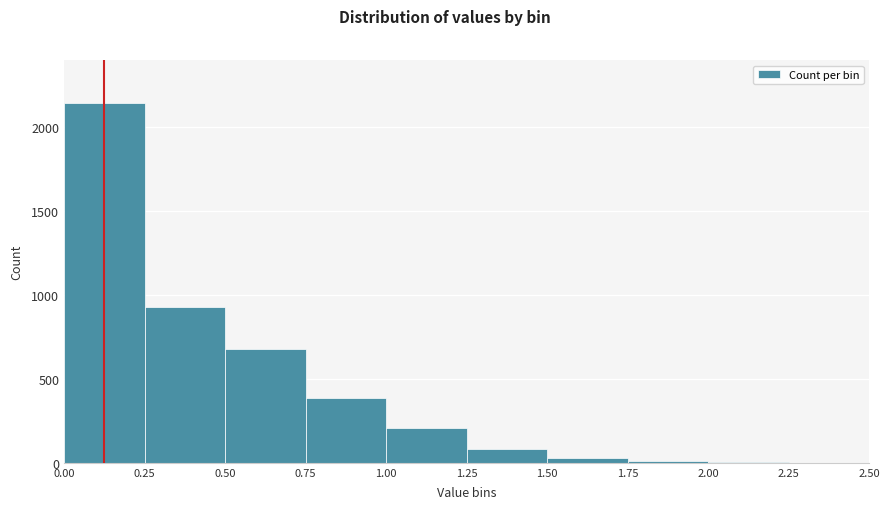

Reading left to right, list every bar in this chart as the range it spans on the x-axis followed by its height. The values are not printed on the chart, so give them approximately, as read against the axis.

0.00 to 0.25: 2150
0.25 to 0.50: 950
0.50 to 0.75: 700
0.75 to 1.00: 400
1.00 to 1.25: 200
1.25 to 1.50: 100
1.50 to 1.75: under 50
1.75 to 2.00: under 50
2.00 to 2.25: under 50
2.25 to 2.50: under 50